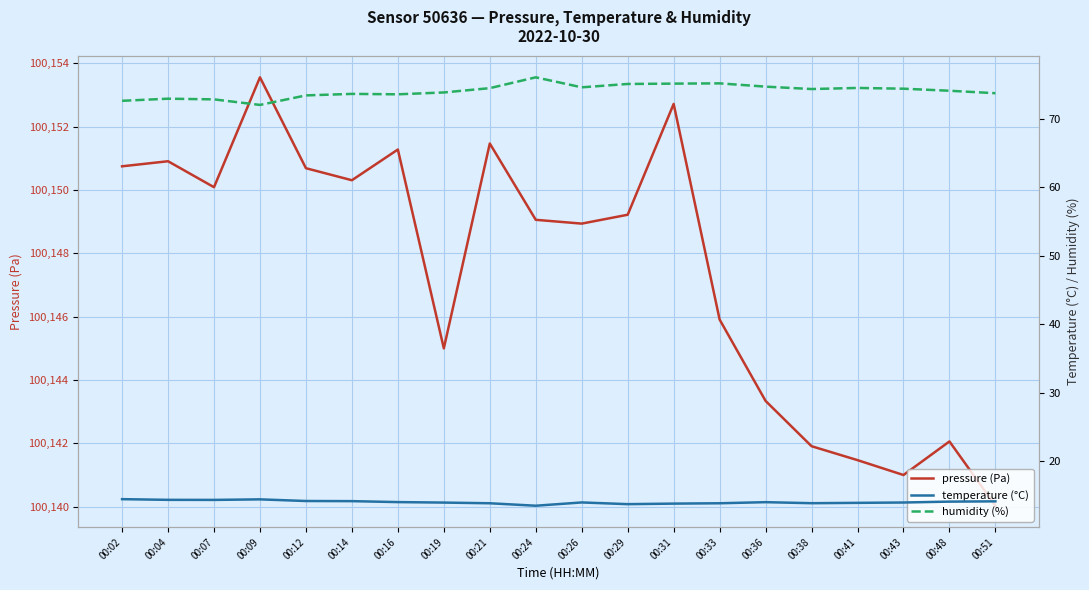

At how many categories does at least one series exceed 12293?

20